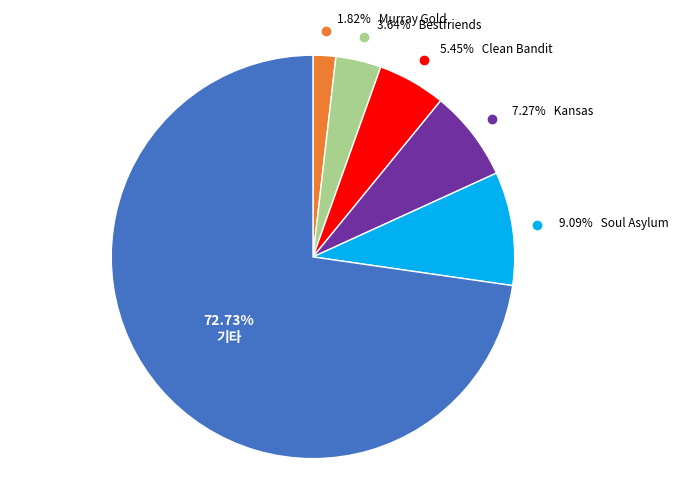

Does any single category account for the majority?

Yes